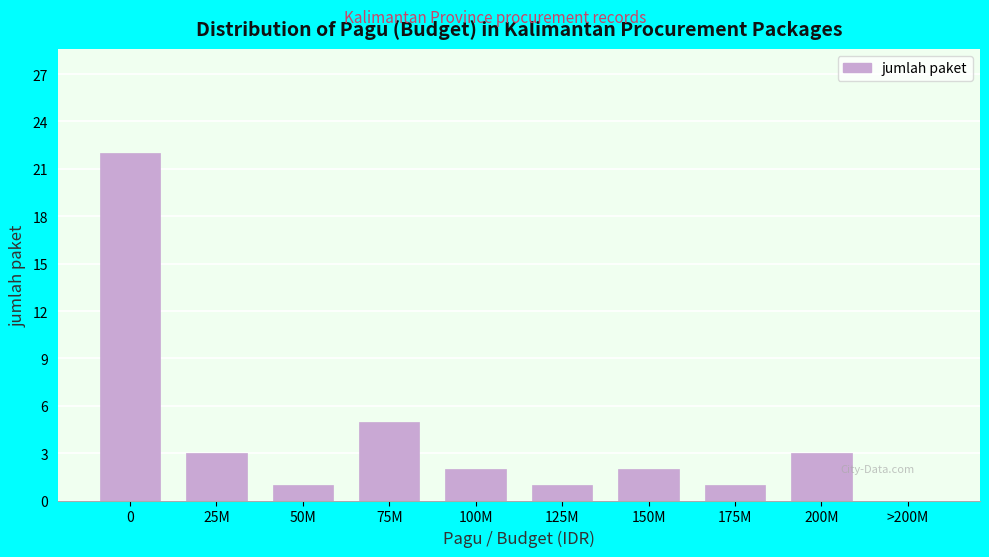

Reading left to right, transcribe all the data shown in this chart.

0=22	25M=3	50M=1	75M=5	100M=2	125M=1	150M=2	175M=1	200M=3	>200M=0